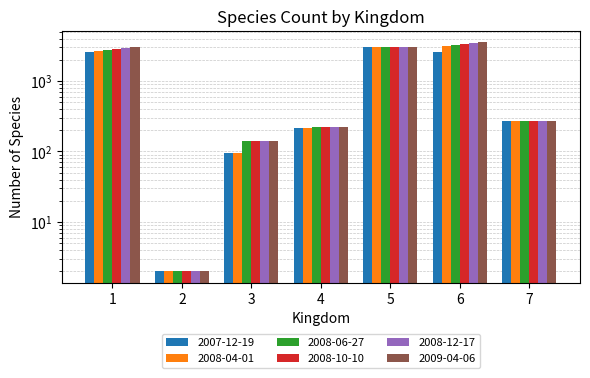

Is it true that 2008-12-17 equals 2031 at 5?

False